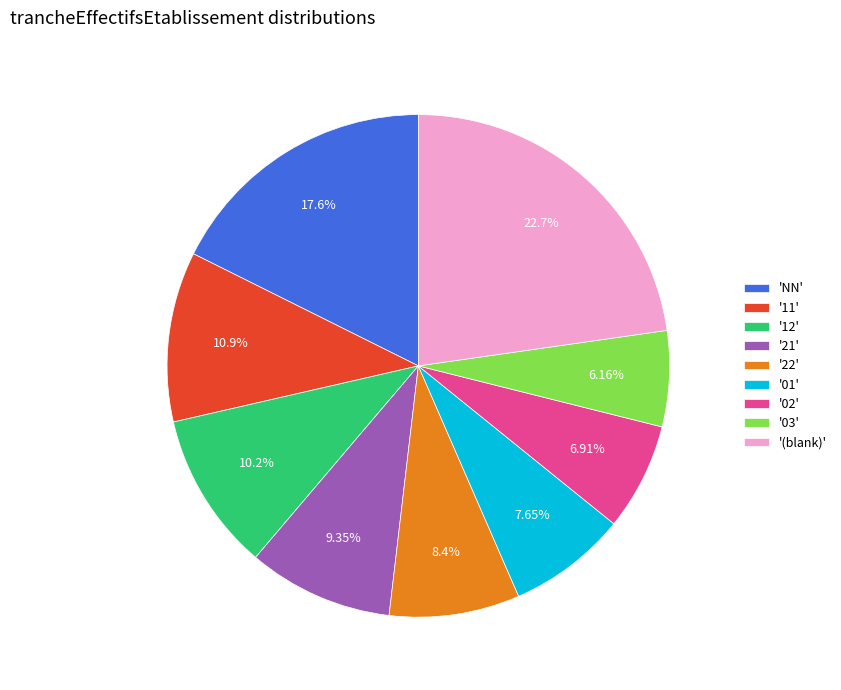

Is '(blank)' the majority of the pie?

No